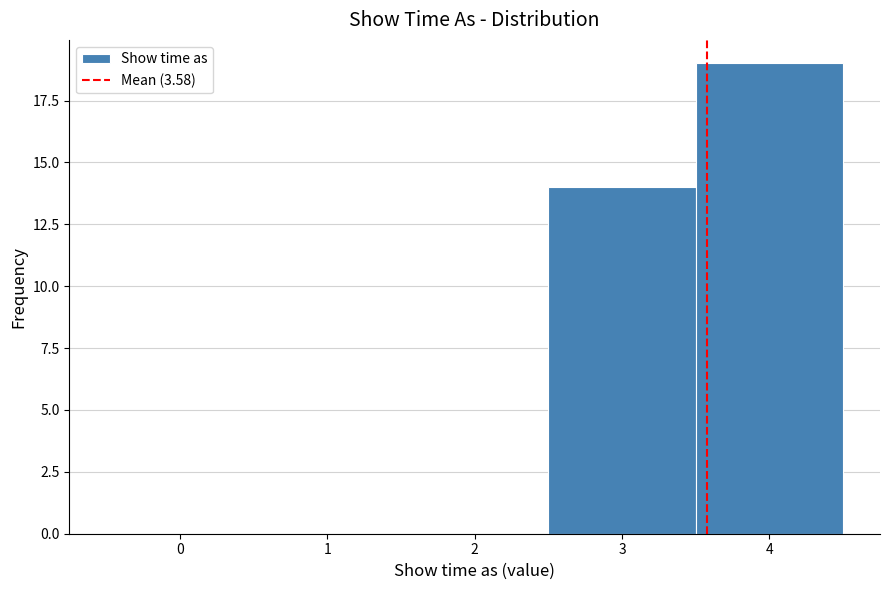

Reading left to right, list every bar in this chart as the range it spans on the x-axis followed by its height. The values are not printed on the chart, so give them approximately, as read against the axis.

-0.5 to 0.5: 0
0.5 to 1.5: 0
1.5 to 2.5: 0
2.5 to 3.5: 14
3.5 to 4.5: 19